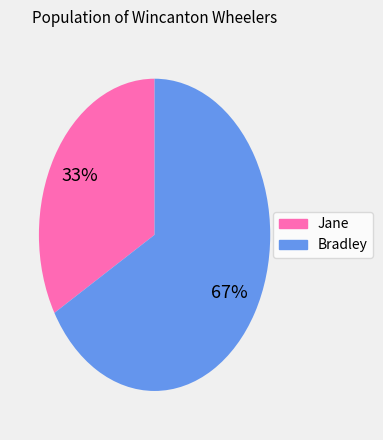

To the nearest percent, what is the combined percentage of Bradley and Jane?

100%